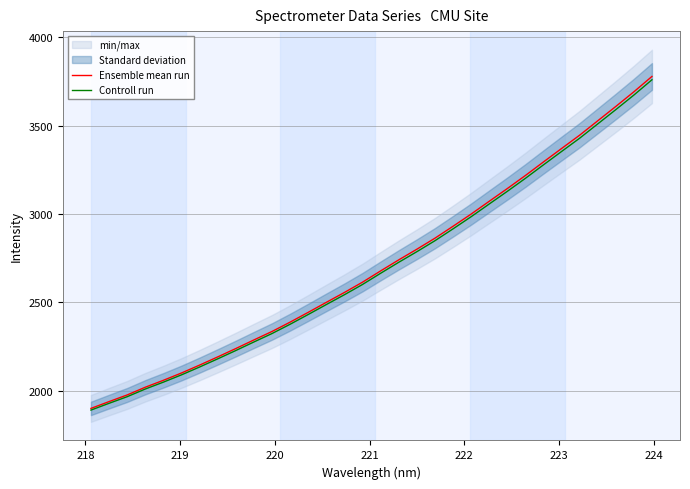

What is the value of the Controll run point at the 5th from the left?

2049.3